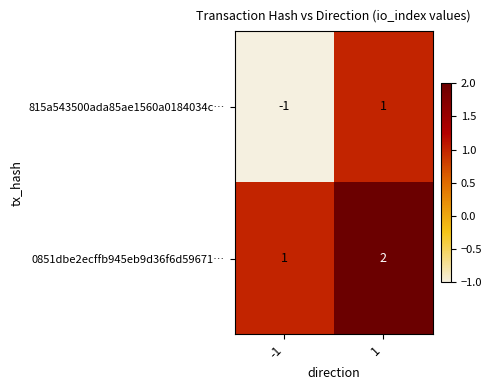

Is it true that 0851dbe2ecffb945eb9d36f6d59671… equals 1 at -1?

True